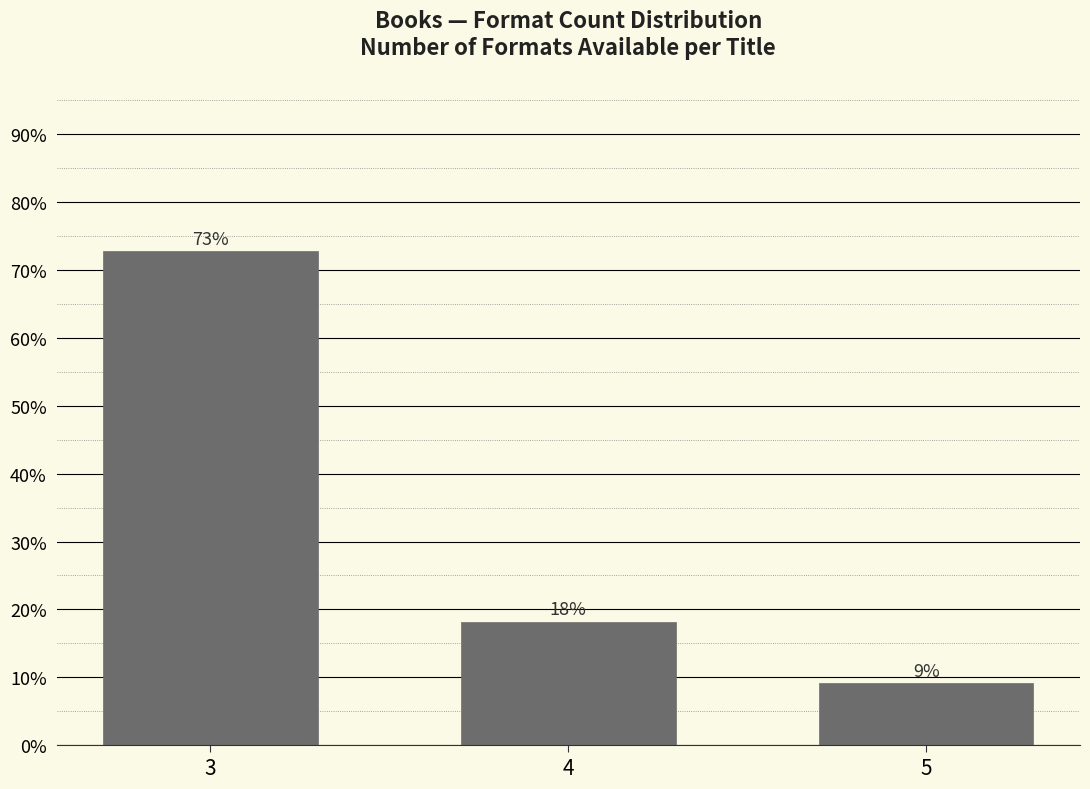

Does the chart contain any negative values?

No